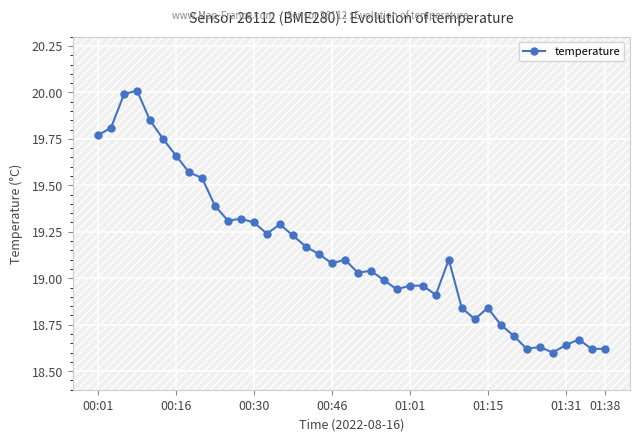

True or false: the data has more than 0 interior local peaks.

True